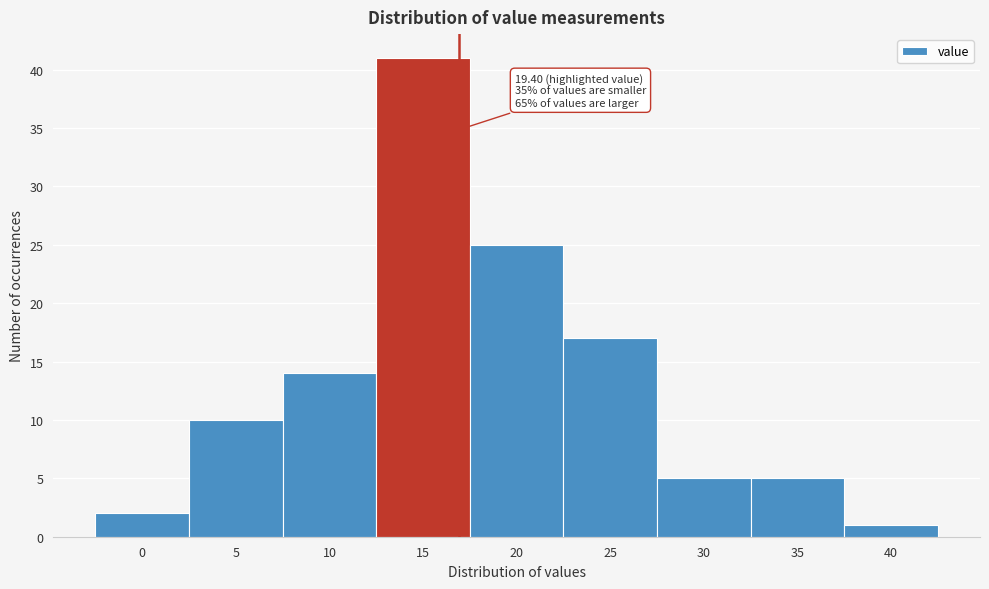

Reading left to right, what are all the values shown in this chart?

0=2	5=10	10=14	15=41	20=25	25=17	30=5	35=5	40=1